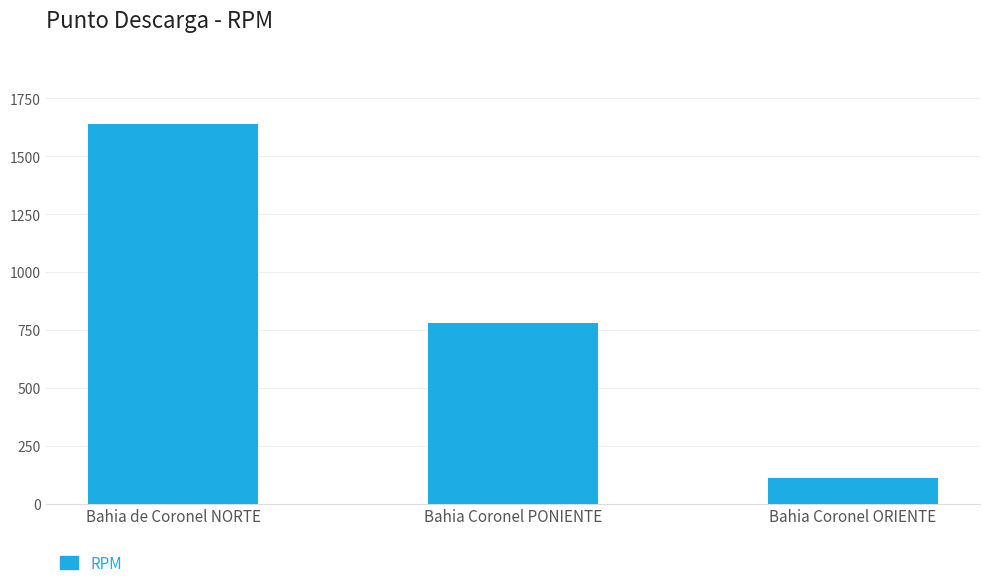

At which category does the chart reach its peak across all series?

Bahia de Coronel NORTE